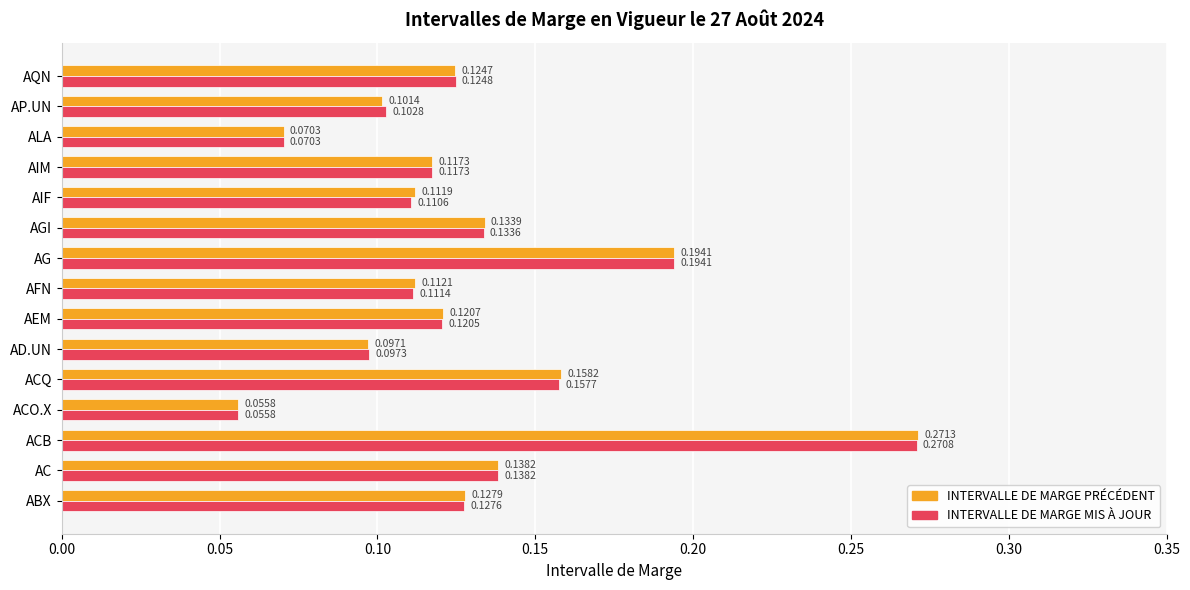

At which label does INTERVALLE DE MARGE PRÉCÉDENT reach its minimum?

ACO.X